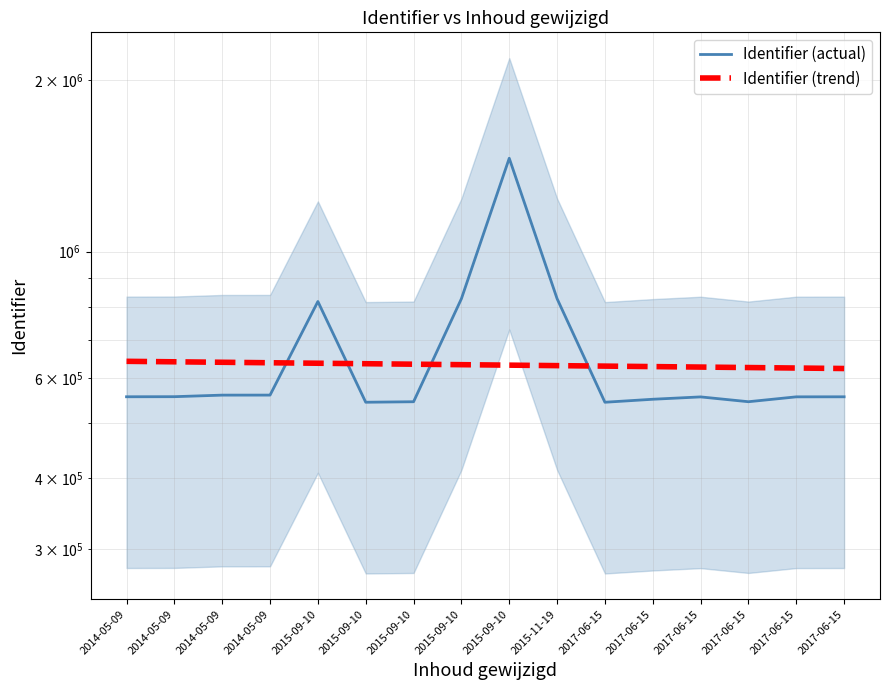

What is the difference between the highest and lowest values at 2014-05-09?

85768.1